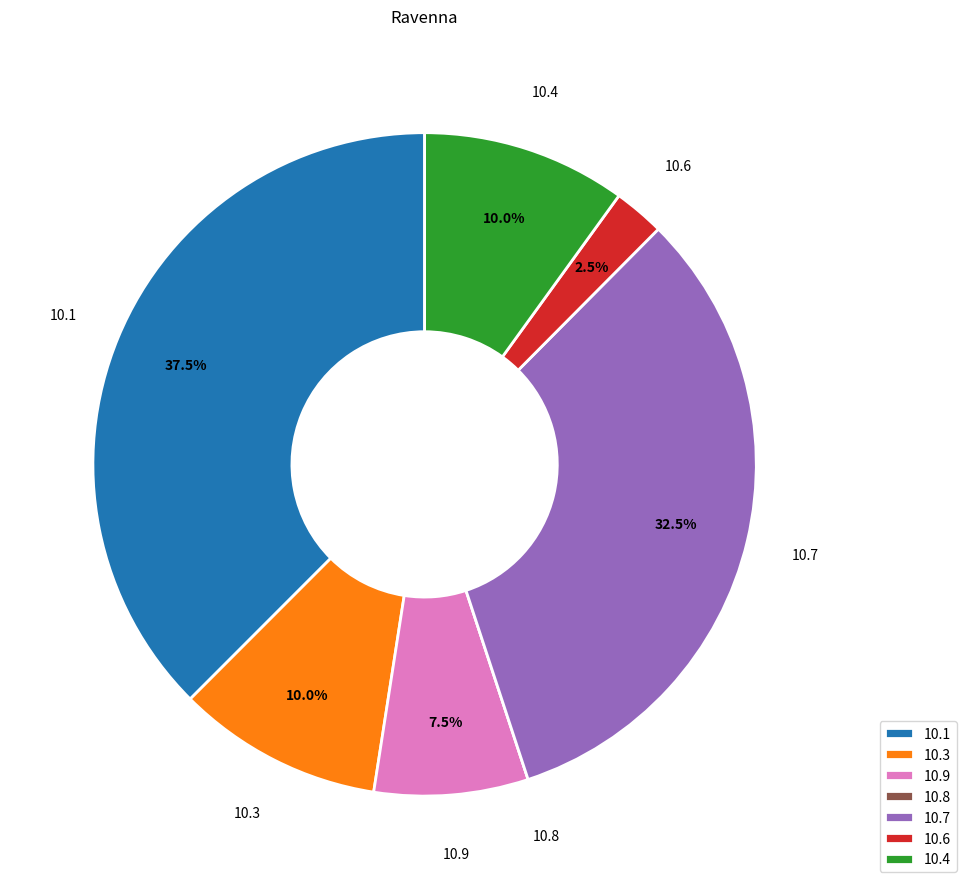

Is there any slice that represents more than half of the pie?

No